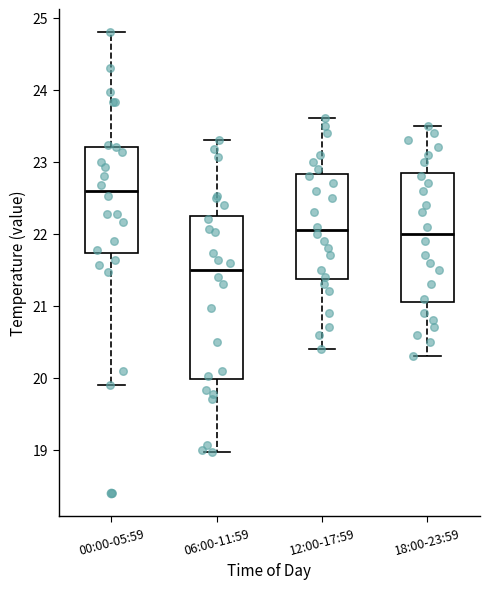

Which box's median line is the lowest?

06:00-11:59